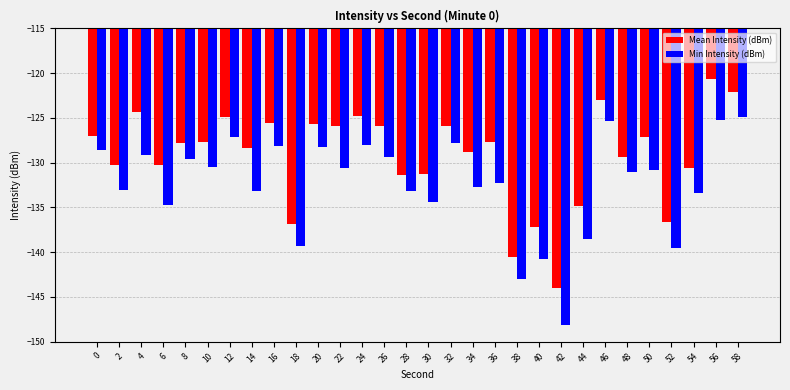

How many series are shown in this chart?

2